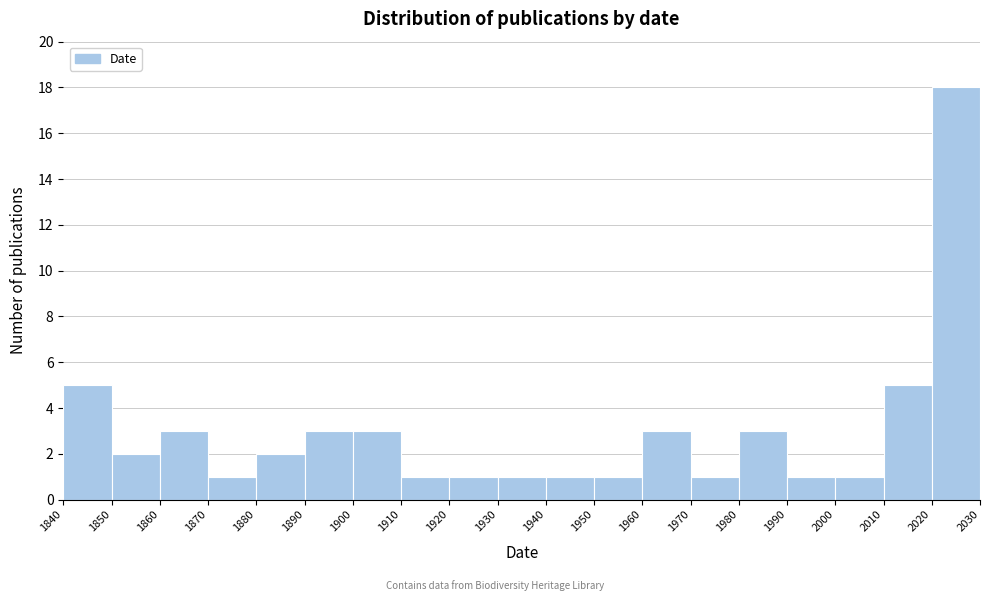

Reading left to right, transcribe this chart: for each bar, give the range it covers on the x-axis and its height. The values are not printed on the chart, so give them approximately, as read against the axis.

1840 to 1850: 5
1850 to 1860: 2
1860 to 1870: 3
1870 to 1880: 1
1880 to 1890: 2
1890 to 1900: 3
1900 to 1910: 3
1910 to 1920: 1
1920 to 1930: 1
1930 to 1940: 1
1940 to 1950: 1
1950 to 1960: 1
1960 to 1970: 3
1970 to 1980: 1
1980 to 1990: 3
1990 to 2000: 1
2000 to 2010: 1
2010 to 2020: 5
2020 to 2030: 18